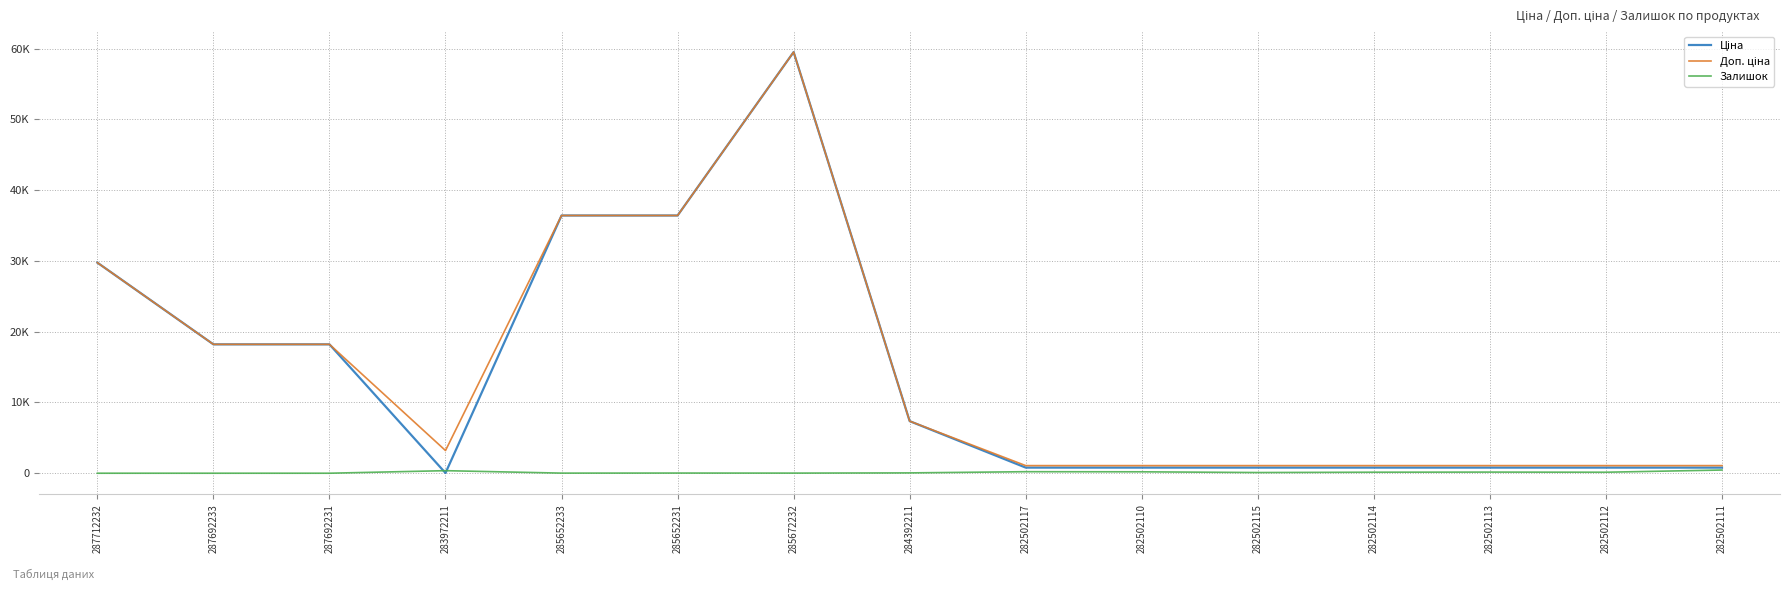

Where does the Залишок series first go above 95?

283972211